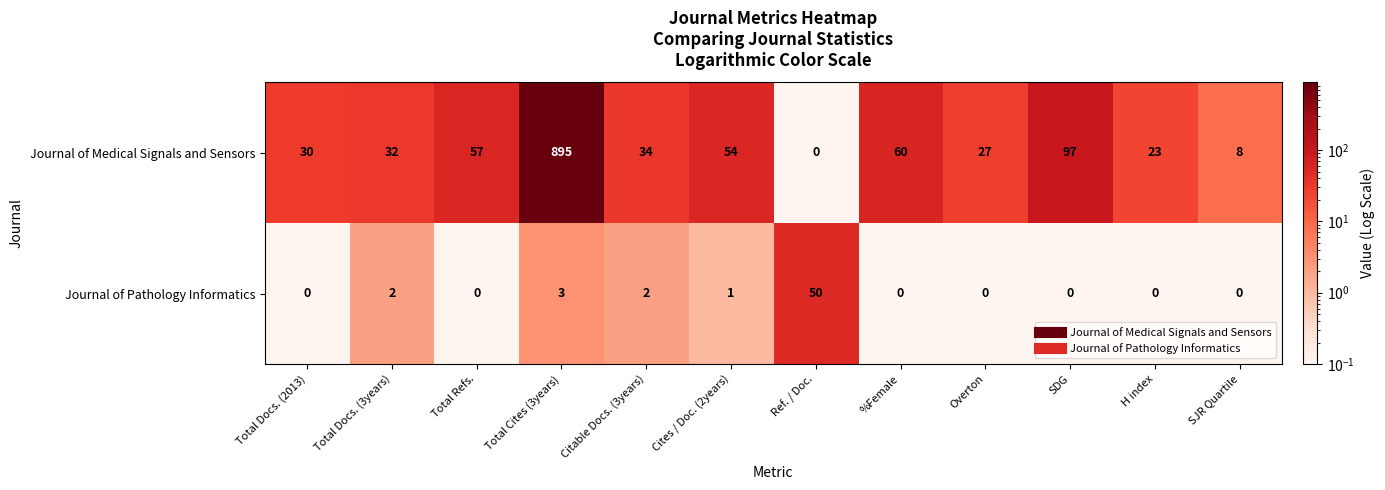

Reading left to right, what are all the values shown in this chart?

Journal of Medical Signals and Sensors: Total Docs. (2013)=30	Total Docs. (3years)=32	Total Refs.=57	Total Cites (3years)=895	Citable Docs. (3years)=34	Cites / Doc. (2years)=54	Ref. / Doc.=0	%Female=60	Overton=27	SDG=97	H index=23	SJR Quartile=8
Journal of Pathology Informatics: Total Docs. (2013)=0	Total Docs. (3years)=2	Total Refs.=0	Total Cites (3years)=3	Citable Docs. (3years)=2	Cites / Doc. (2years)=1	Ref. / Doc.=50	%Female=0	Overton=0	SDG=0	H index=0	SJR Quartile=0